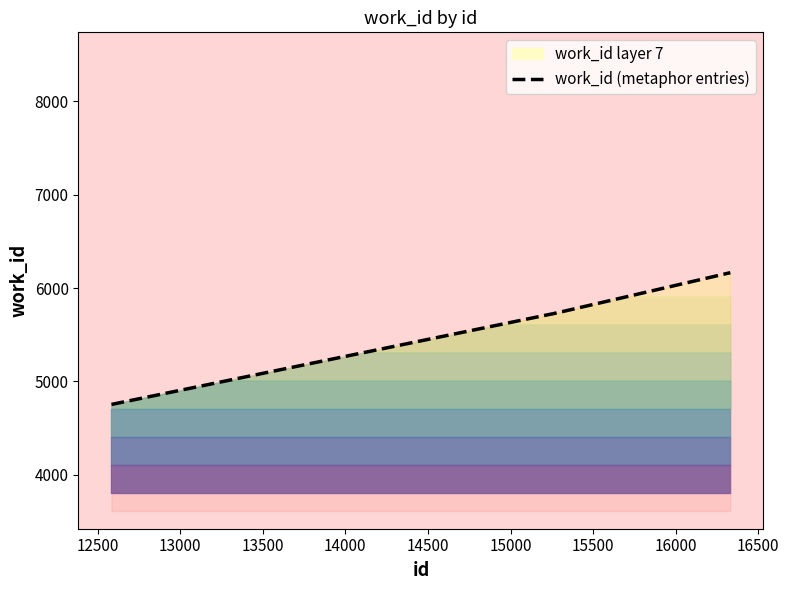

How many lines are shown in the chart?

1